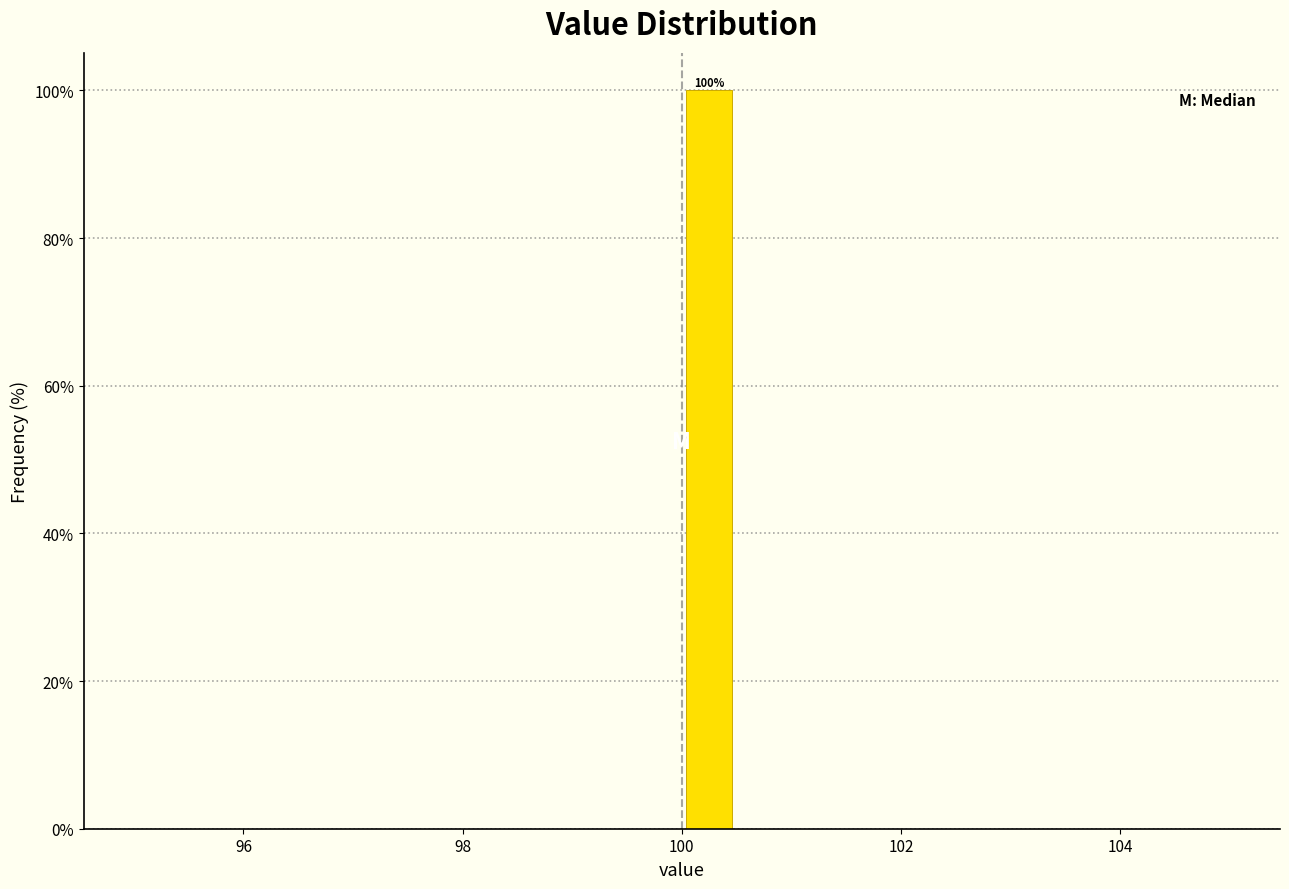

Read against the x-axis, roughly where is the centre of the tallest bar?

100.2